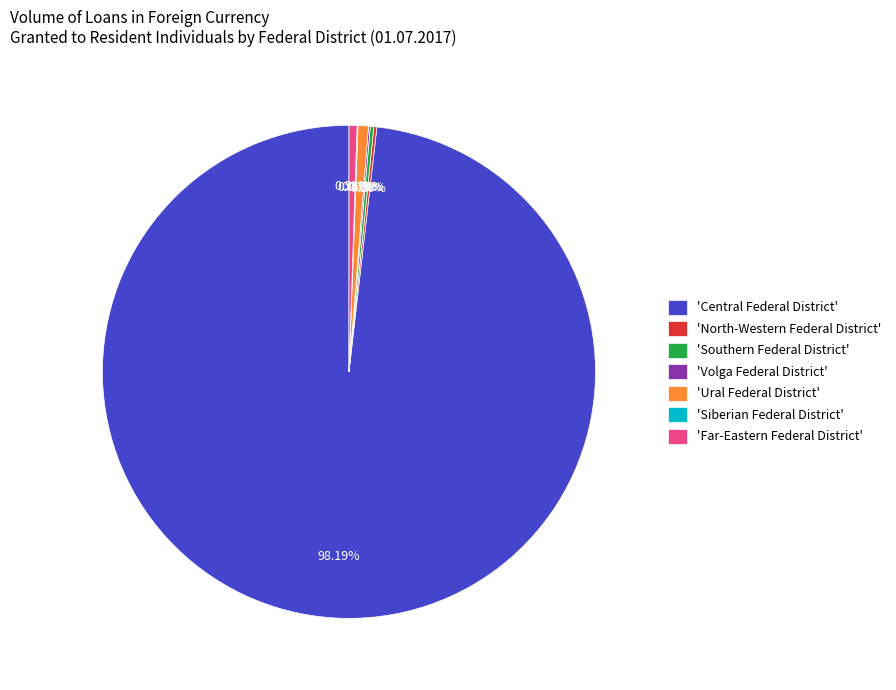

What is the largest slice in the pie chart?

'Central Federal District'